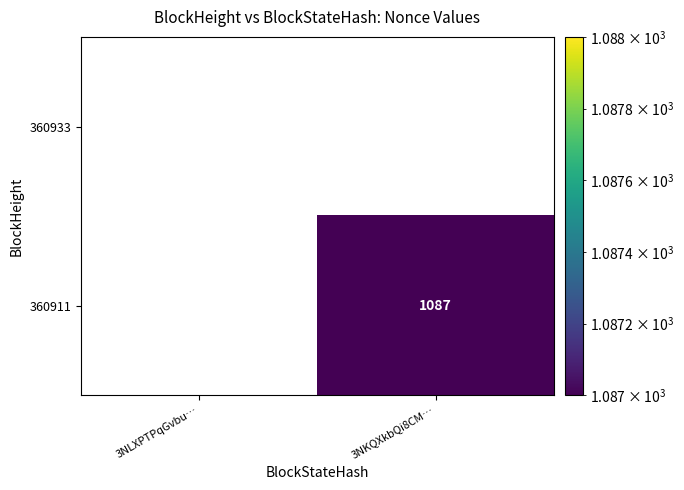

Which series has the largest range (max minus min)?

360911